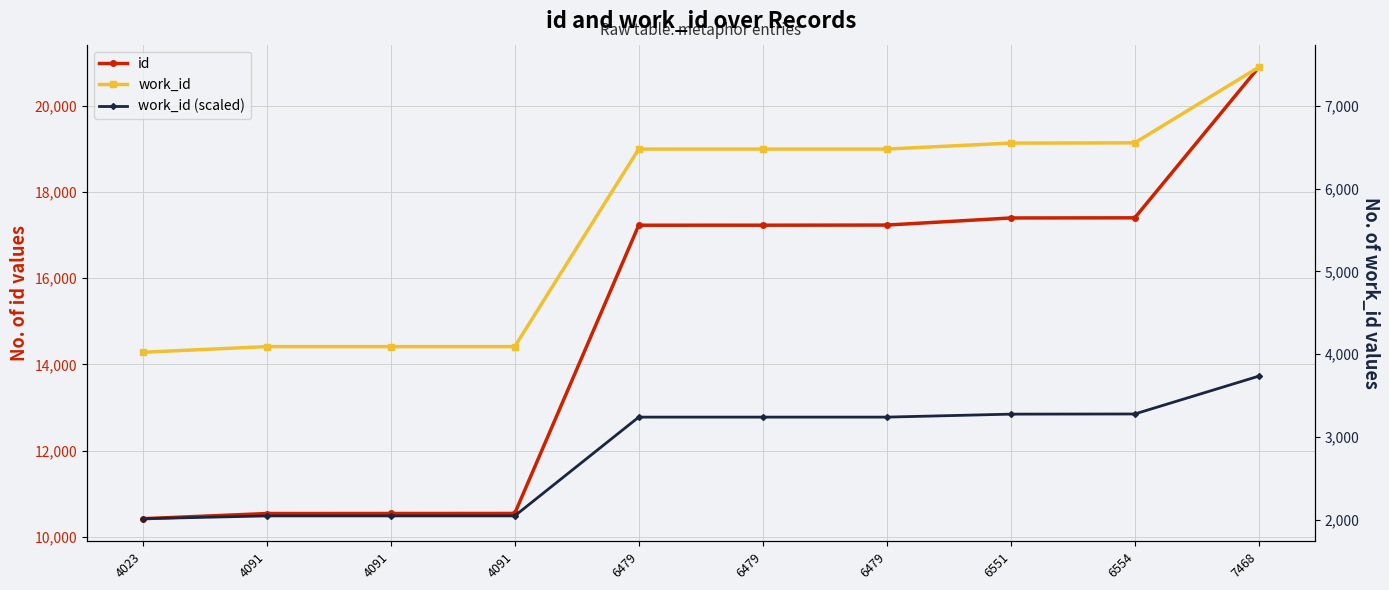

Where does the work_id series first go above 6479?

6551